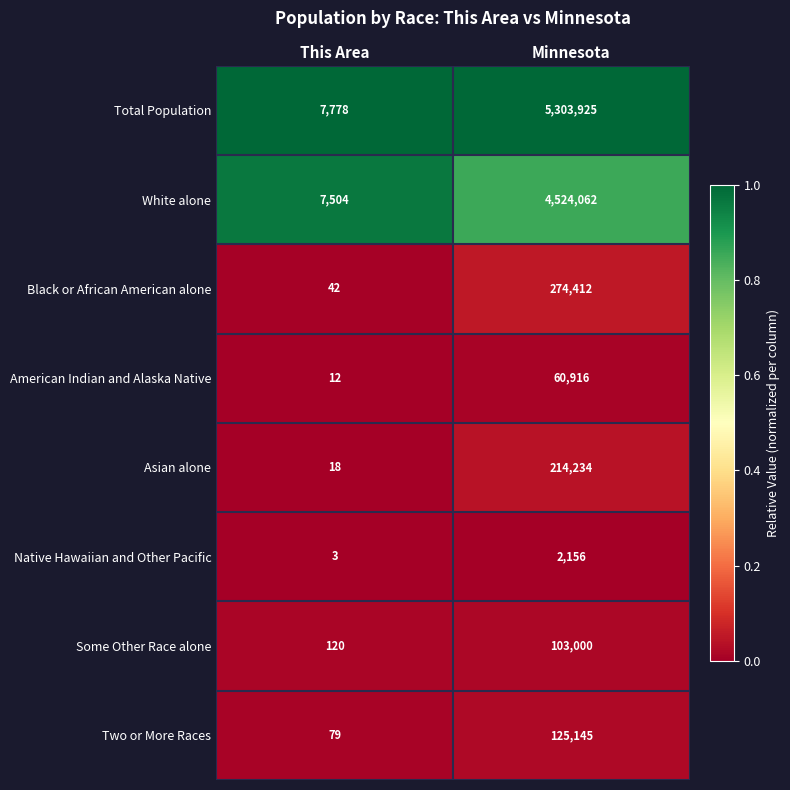

True or false: Total Population has a value of 7778 at This Area.

True